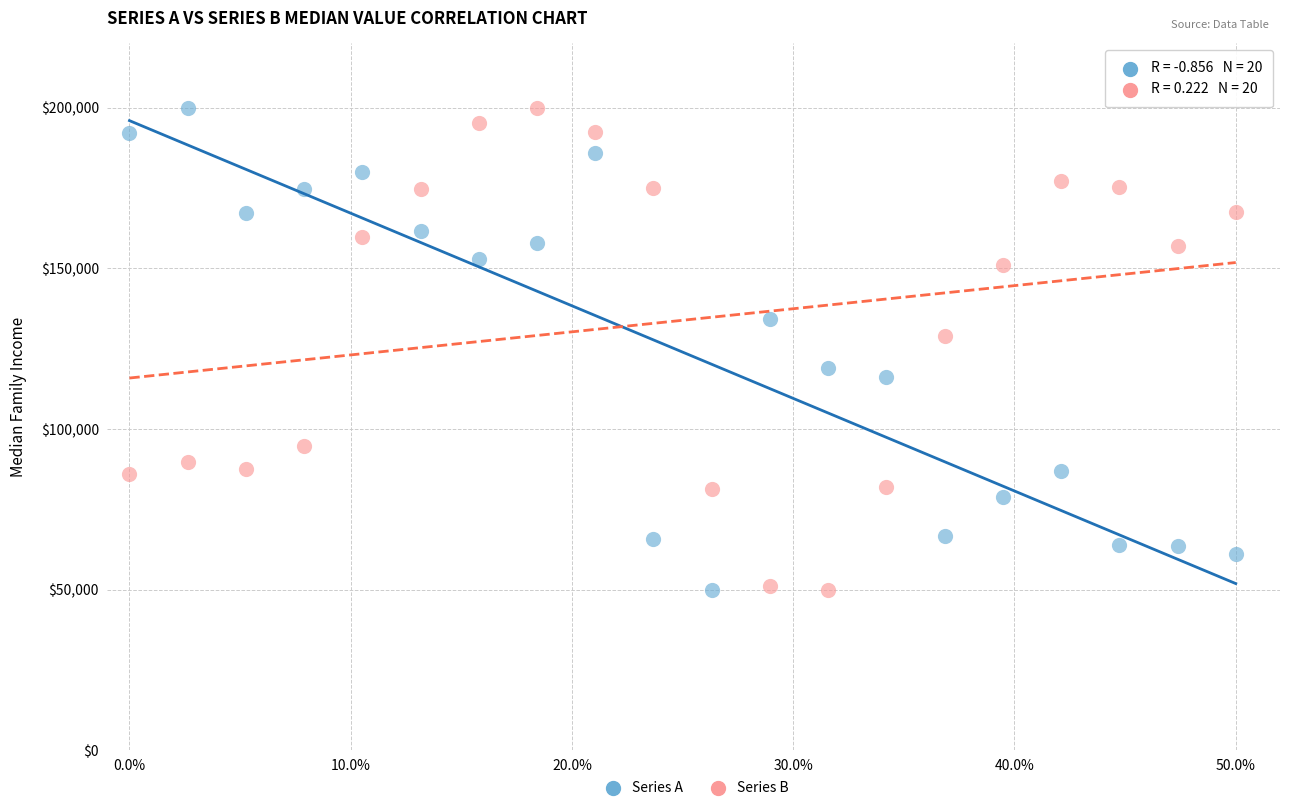

What is the X range (max minus min) for the scatter plot?

50.0